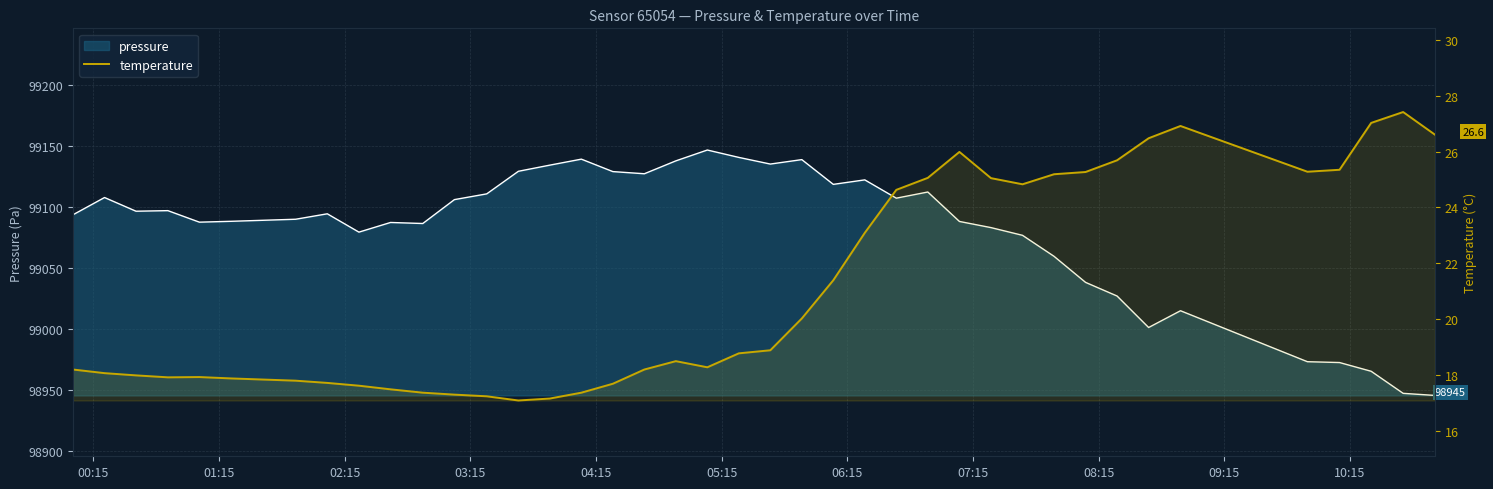

What is the sum of all temperature values?

843.6